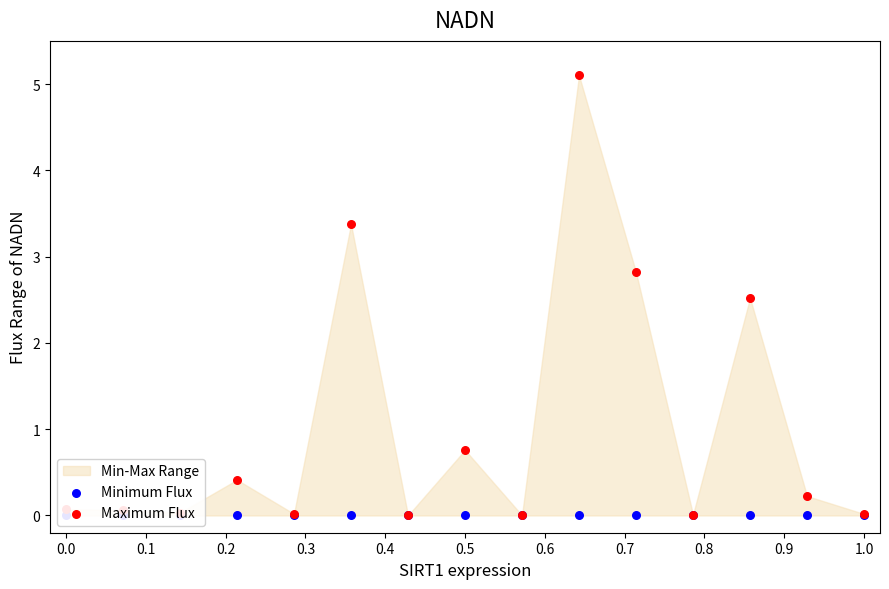

Which series has the largest Y range (max minus min)?

Maximum Flux